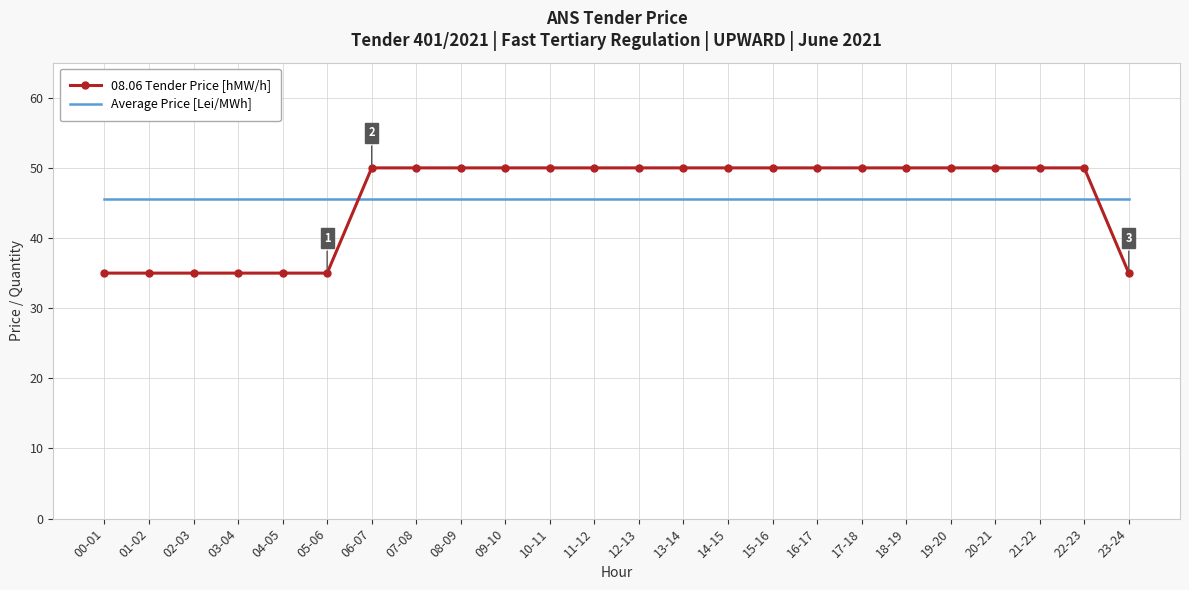

What is the approximate value of Average Price [Lei/MWh] at 18-19?

45.6